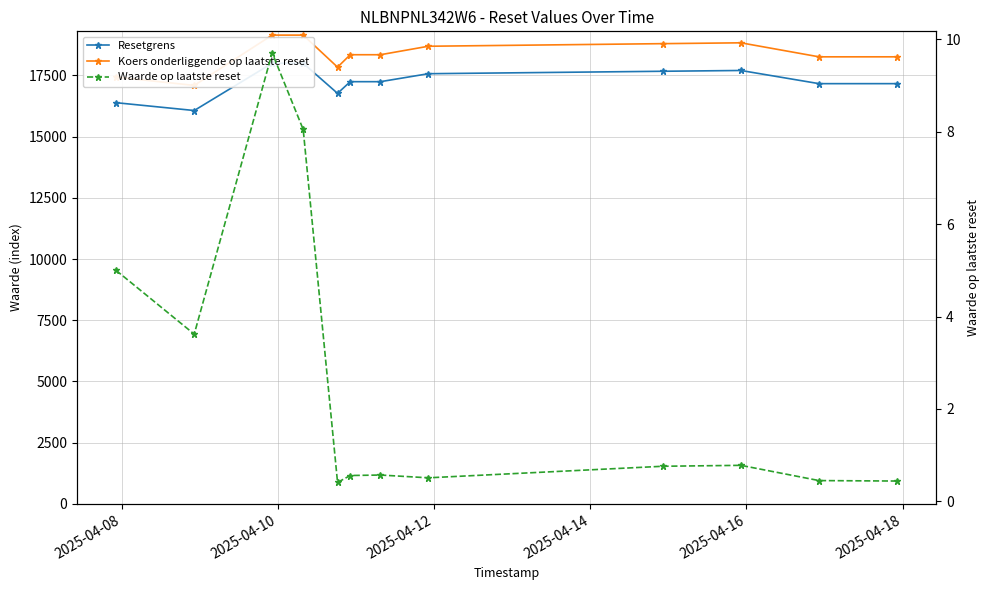

Does the chart display data point markers on the line(s)?

Yes